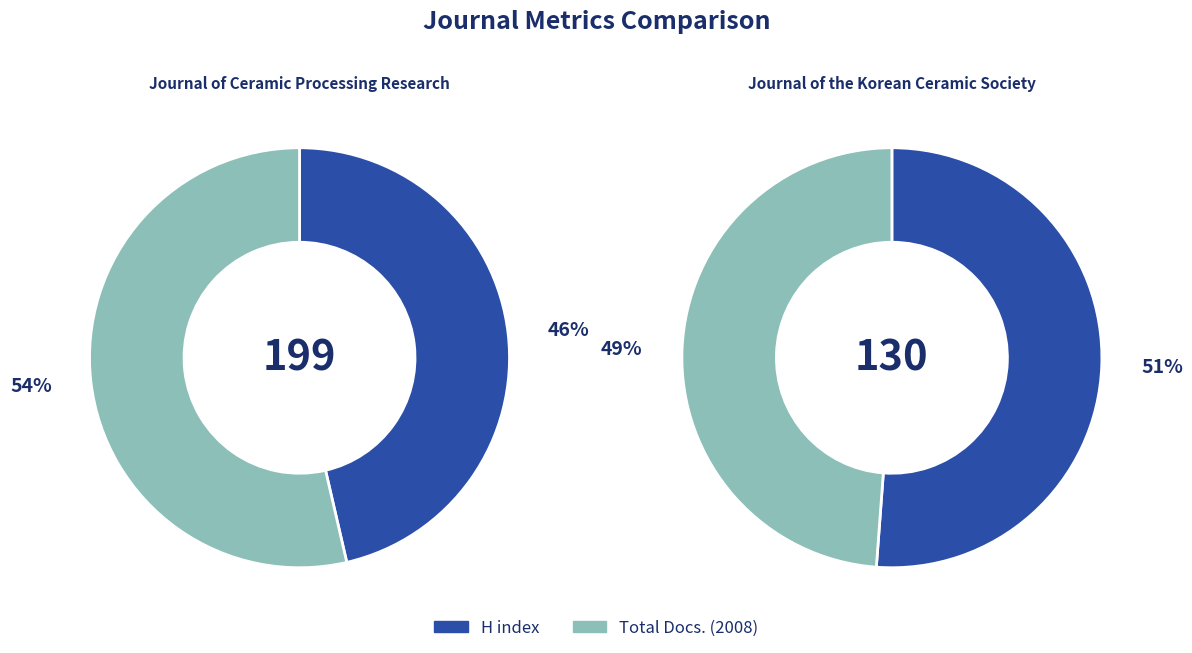

Which series has the widest spread of values?

Journal of Ceramic Processing Research